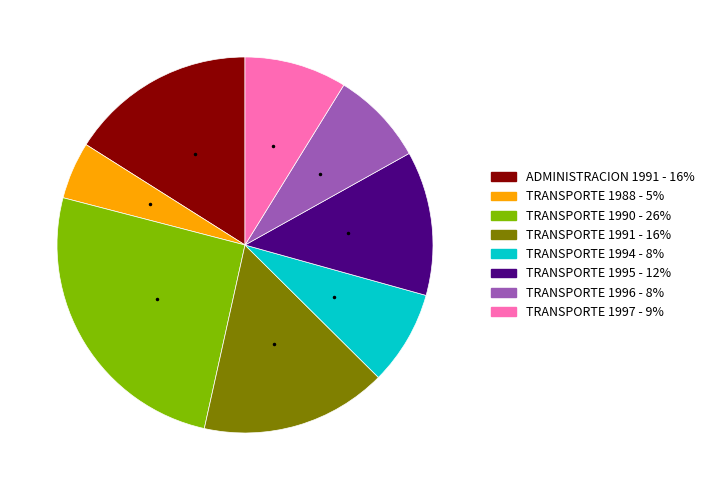

Is there any slice that represents more than half of the pie?

No